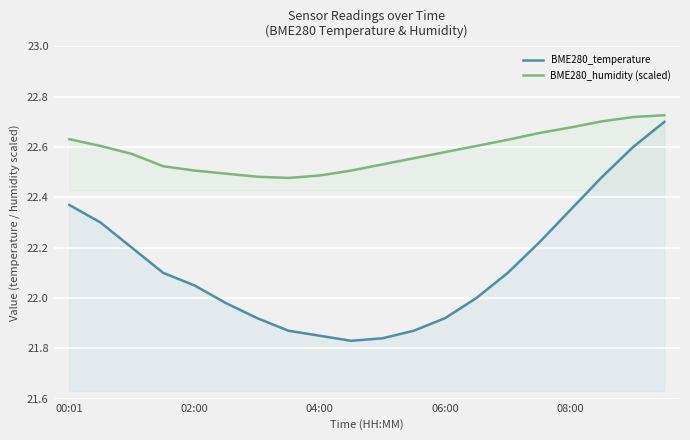

True or false: BME280_temperature and BME280_humidity (scaled) intersect in this chart.

False